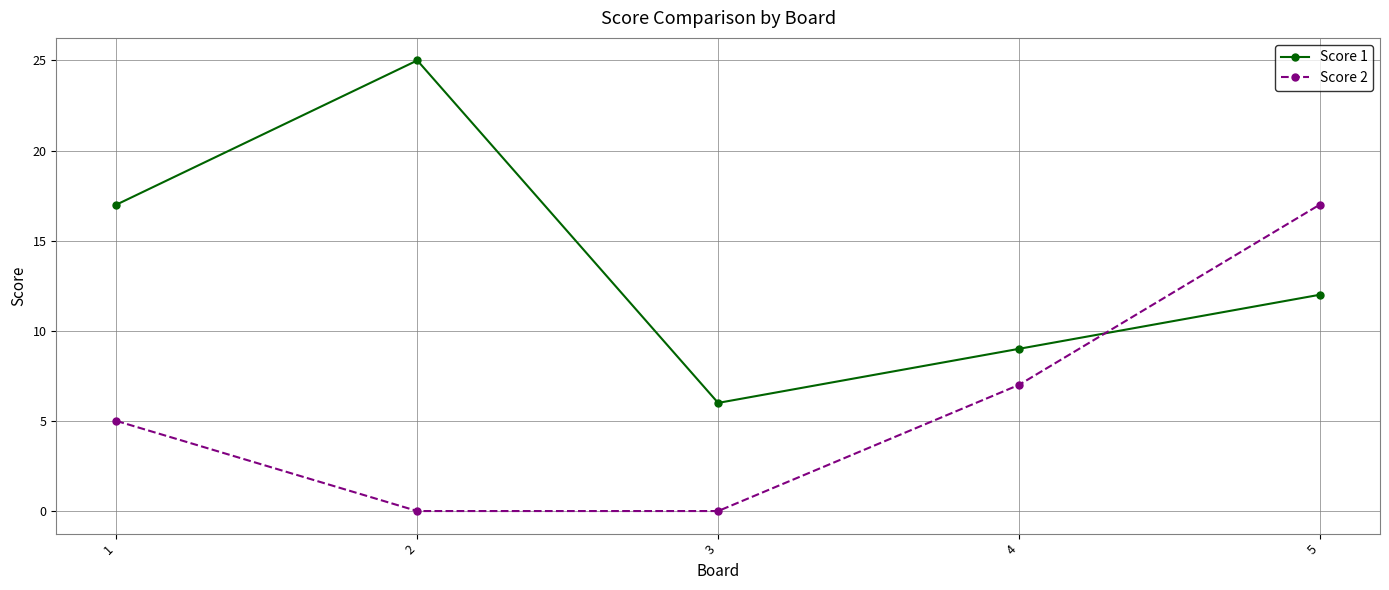

What is the spread (max minus min) of values at 2?

25